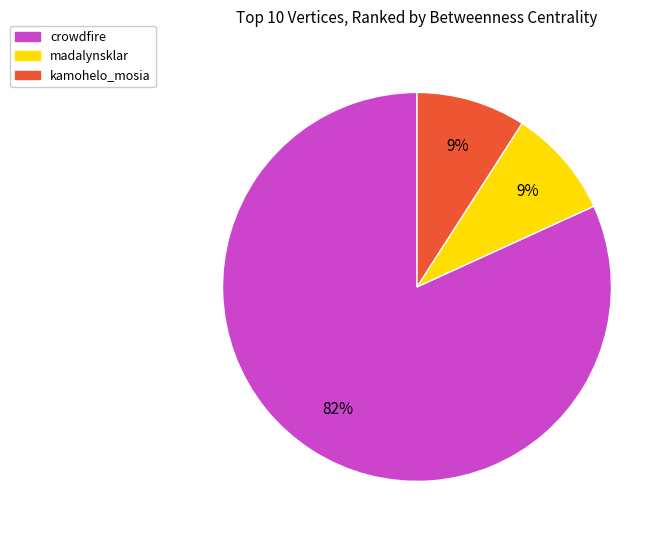

Does any single category account for the majority?

Yes